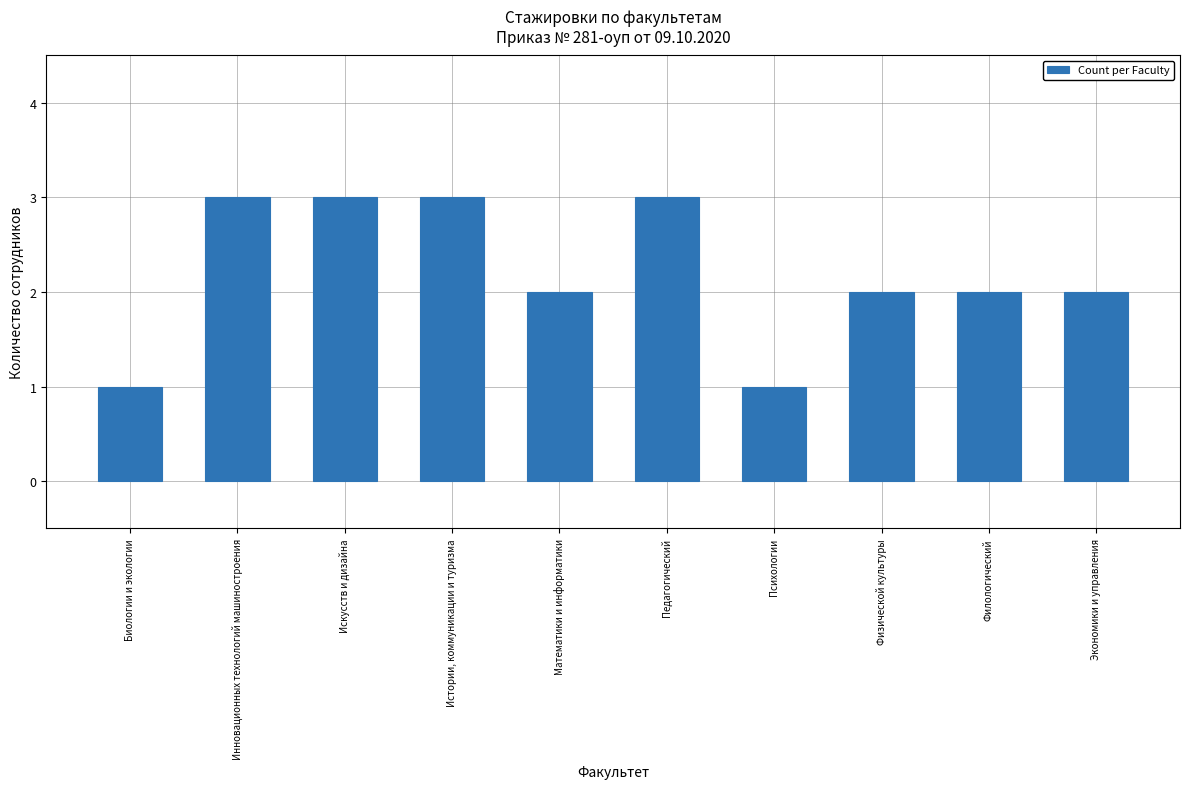

Are the bars grouped side by side (vs. stacked)?

No